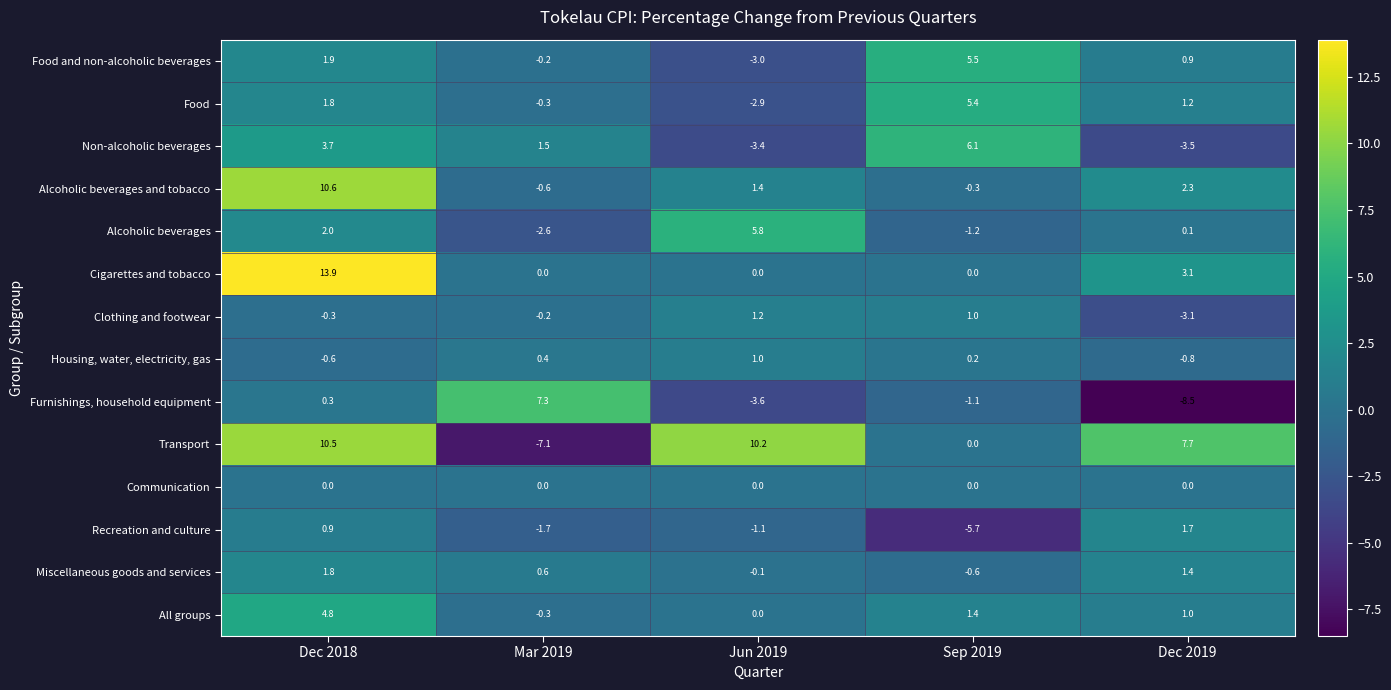

The Miscellaneous goods and services series shows 1.1 at Mar 2019. True or false?

False